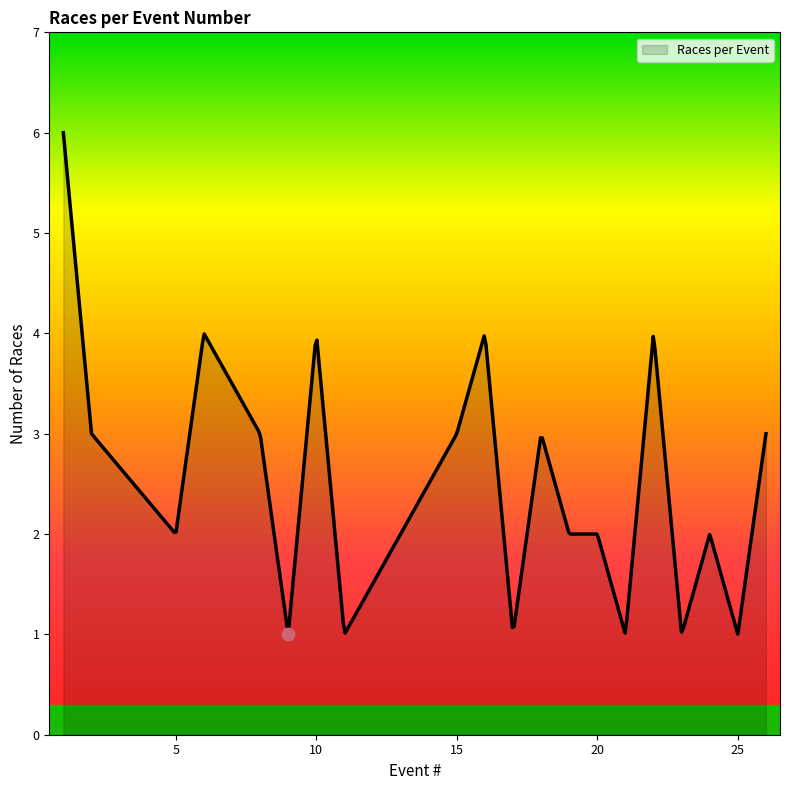

What is the ratio of the value at 1 to the value at 11?

6.0